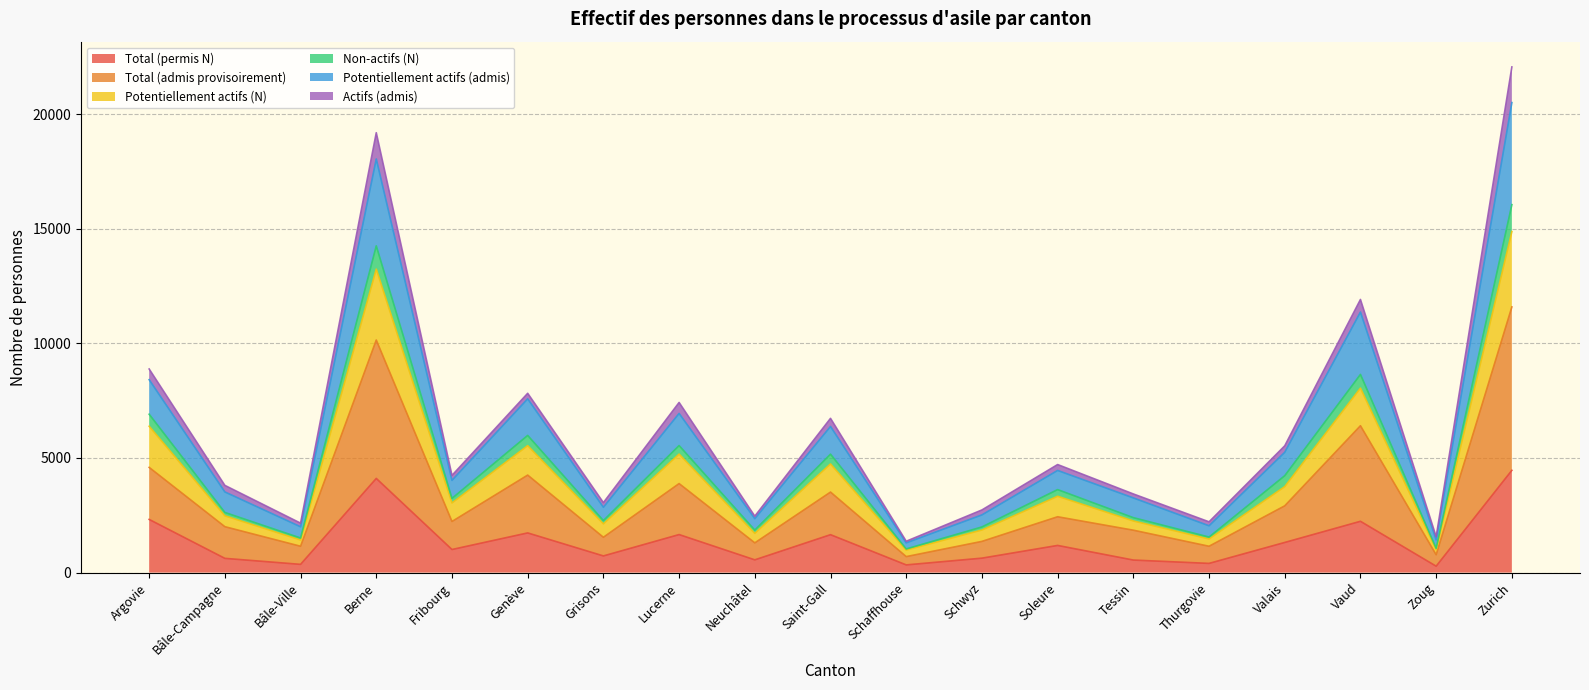

Does the chart display data point markers on the line(s)?

No